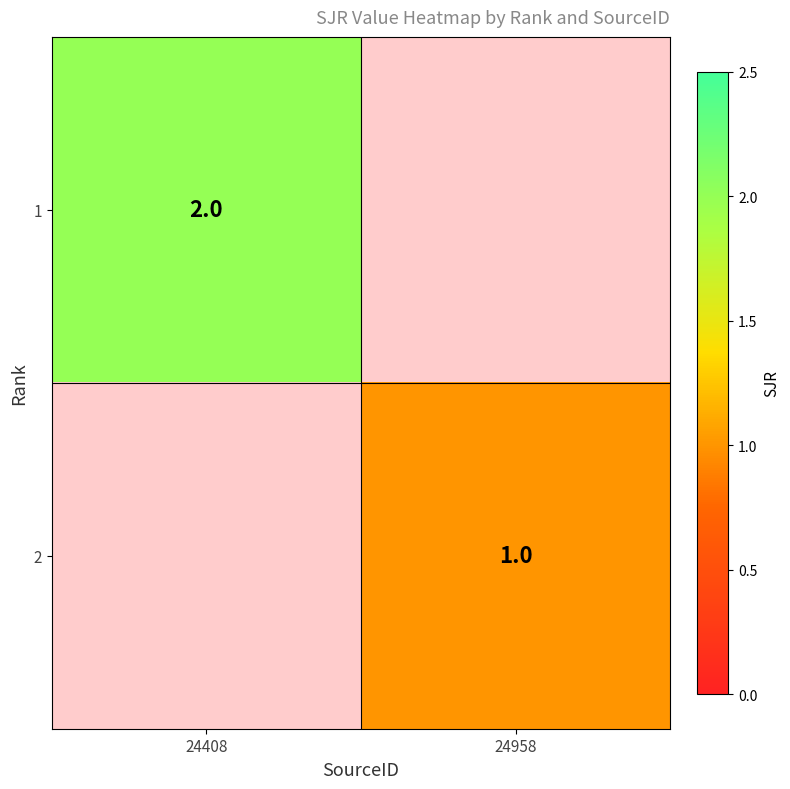

Is the value of 2 at 24958 greater than the value of 1 at 24408?

No